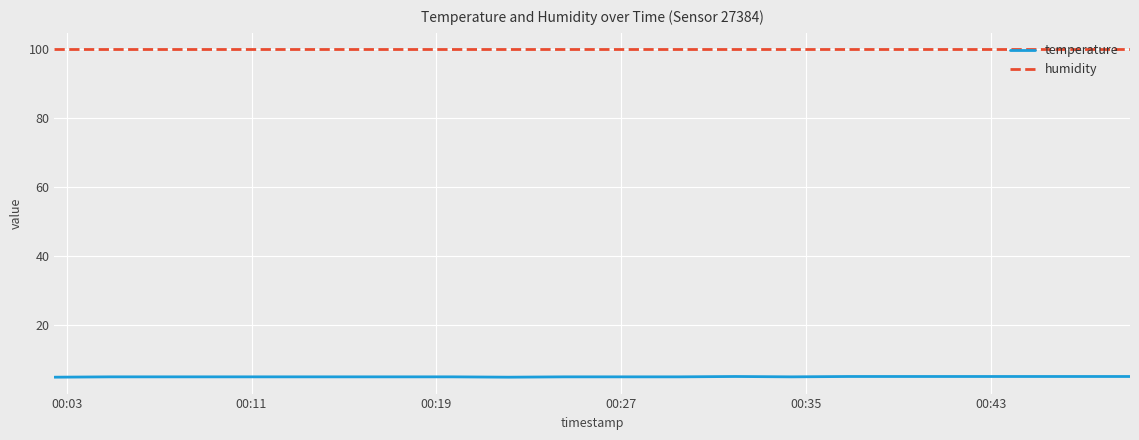

List the series in order of their overall mean, lowest first.

temperature, humidity